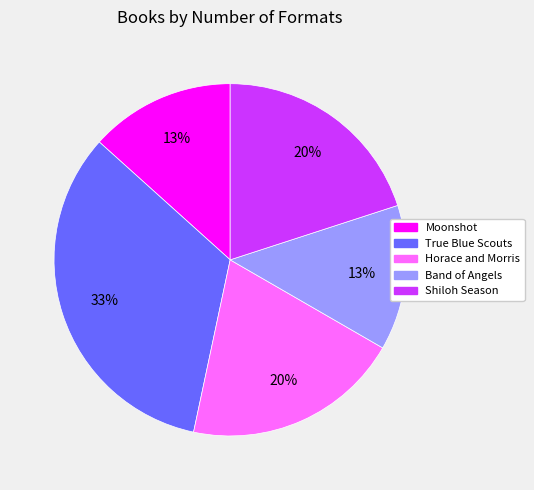

Is there any slice that represents more than half of the pie?

No